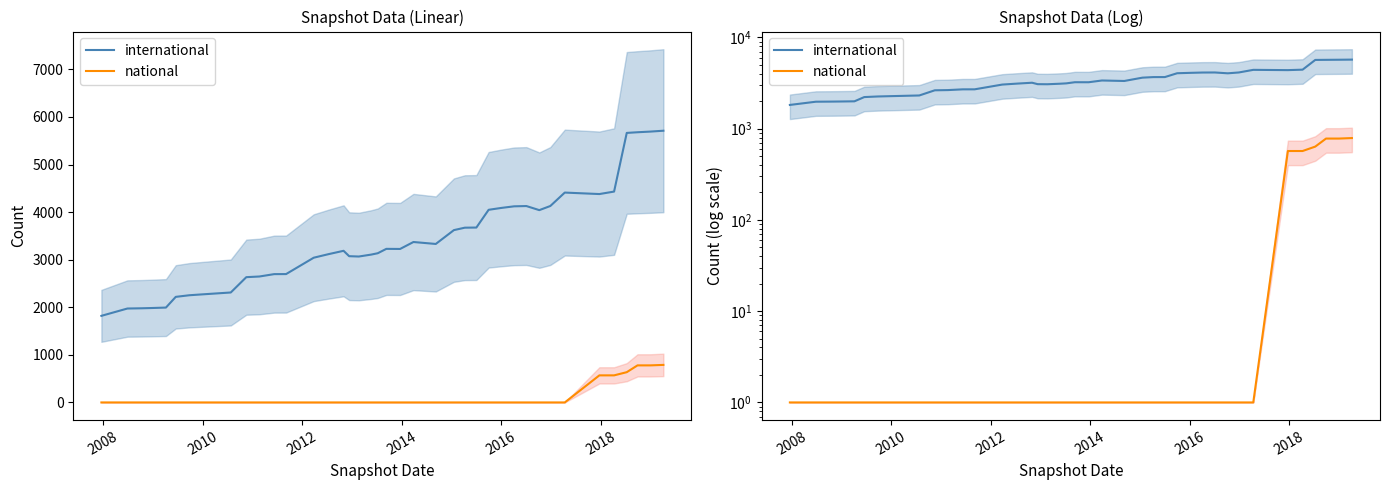

How many lines are shown in the chart?

2